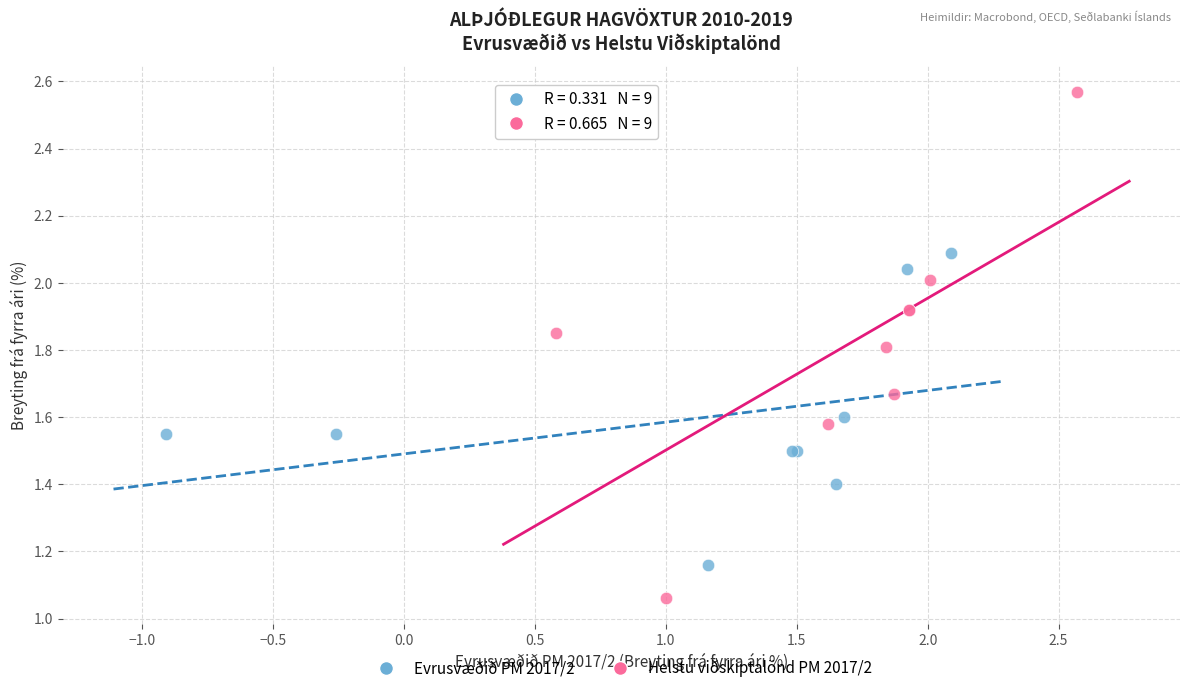

Which series reaches the maximum Y coordinate?

Helstu viðskiptalönd PM 2017/2